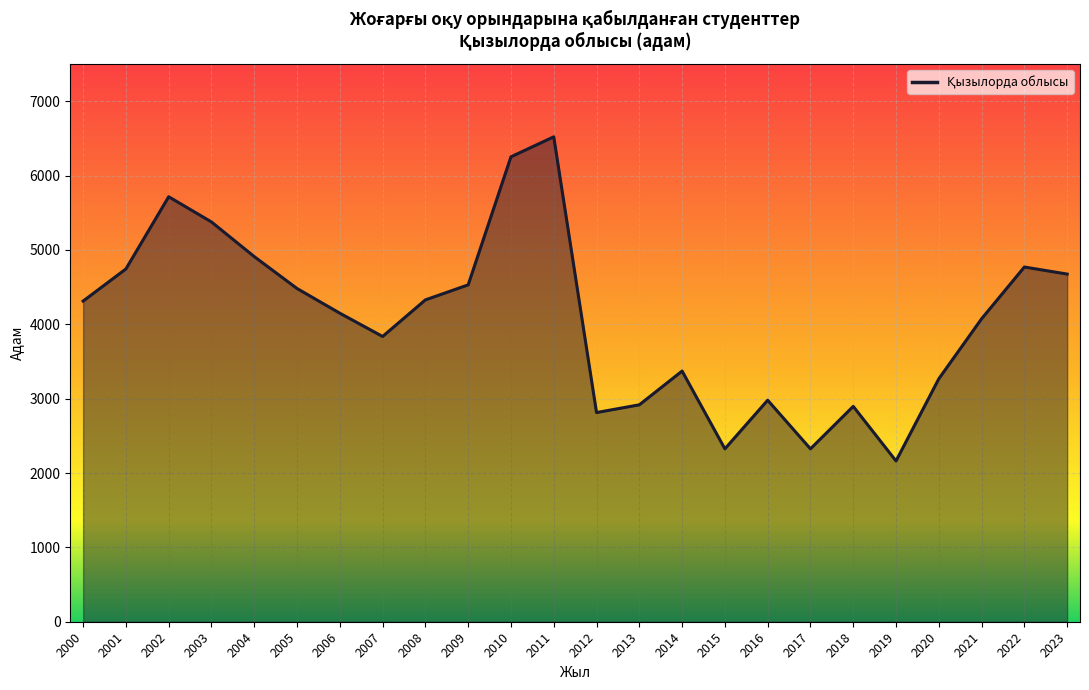

The chart shows a value of 4328 at 2008. True or false?

True